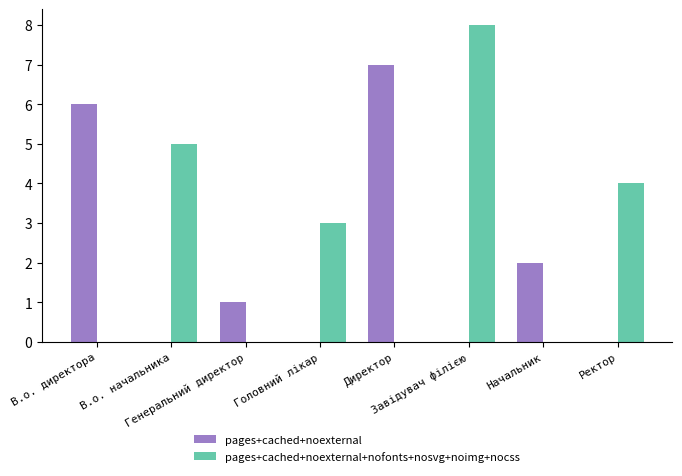

What is the greatest value displayed?

8